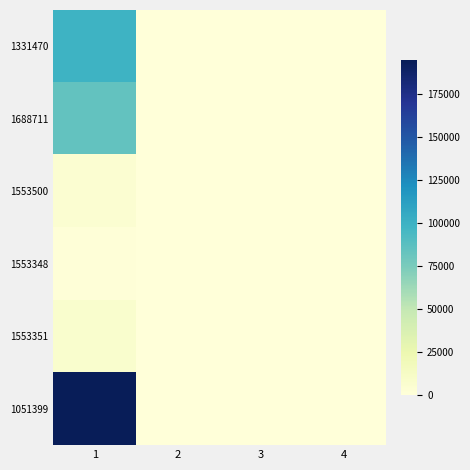

Reading left to right, transcribe all the data shown in this chart.

1331470: 1=99598	2=0	3=0	4=0
1688711: 1=84117	2=0	3=0	4=0
1553500: 1=4972	2=0	3=0	4=0
1553348: 1=1500	2=0	3=0	4=0
1553351: 1=7371	2=0	3=0	4=0
1051399: 1=195000	2=0	3=0	4=0